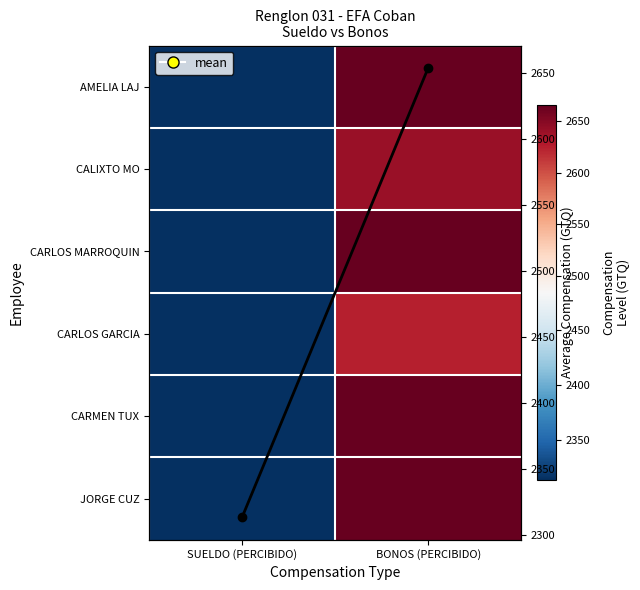

Which category has the highest value in the Column Mean series?

BONOS (PERCIBIDO)